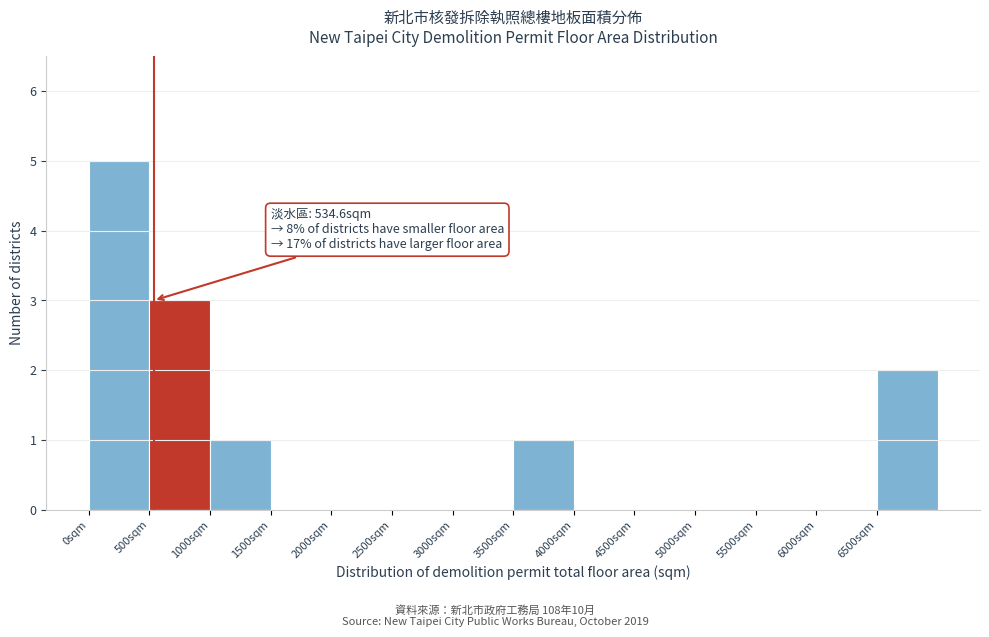

Which range on the x-axis has the tallest bar?

0 to 500